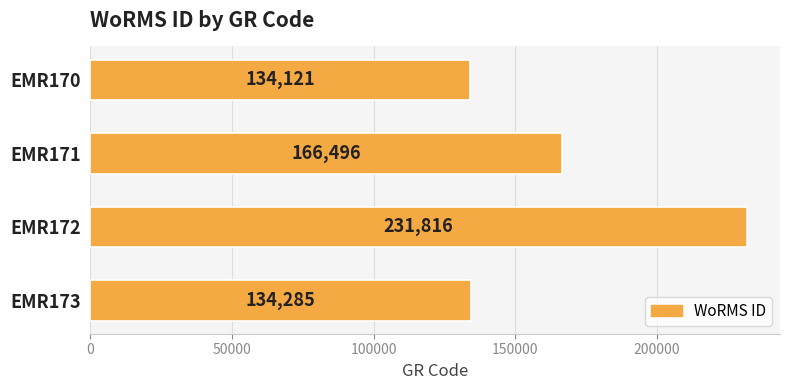

True or false: the data shows 166496 at EMR171.

True